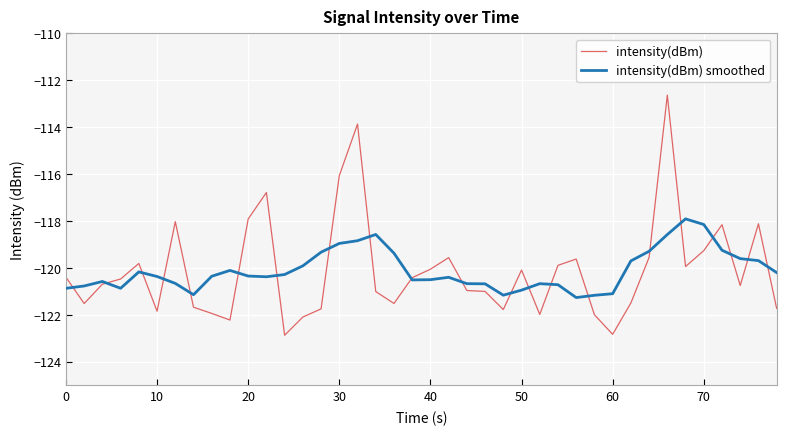

What is the smallest value displayed?

-122.9